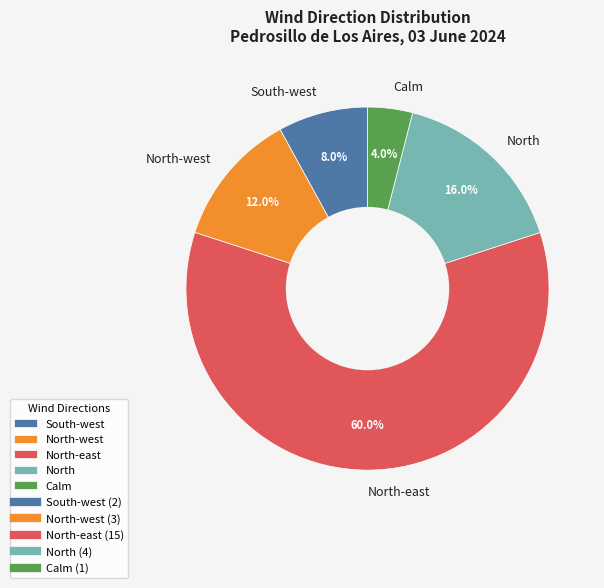

To the nearest percent, what is the combined percentage of Calm and North-west?

16%